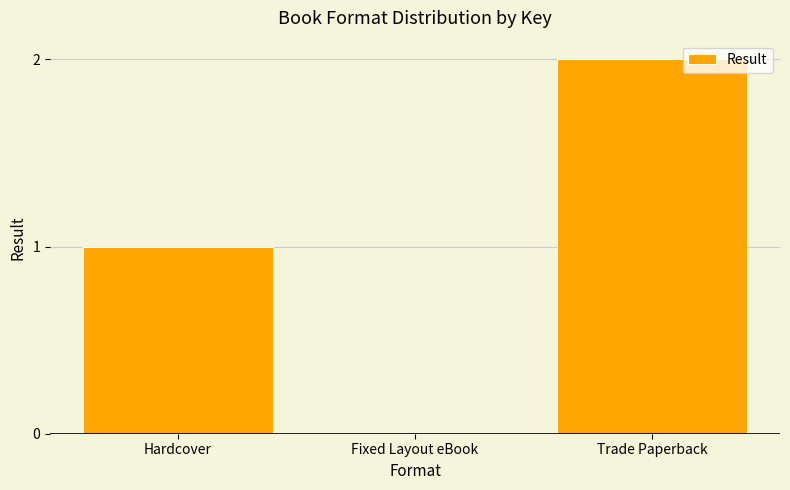

How many distinct data groups are displayed?

1